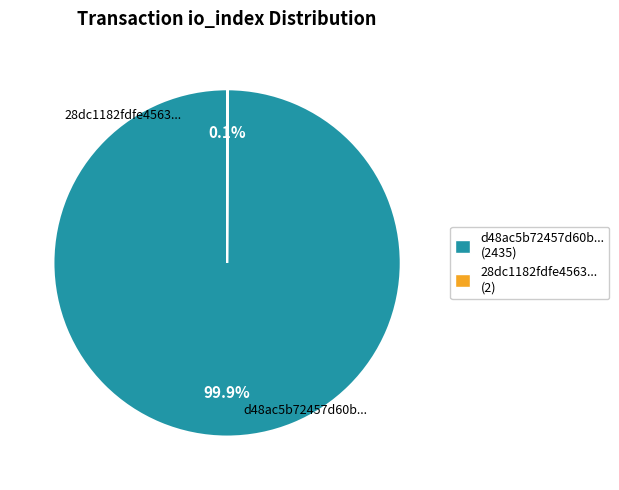

Which slice is the largest?

d48ac5b72457d60b... (2435)